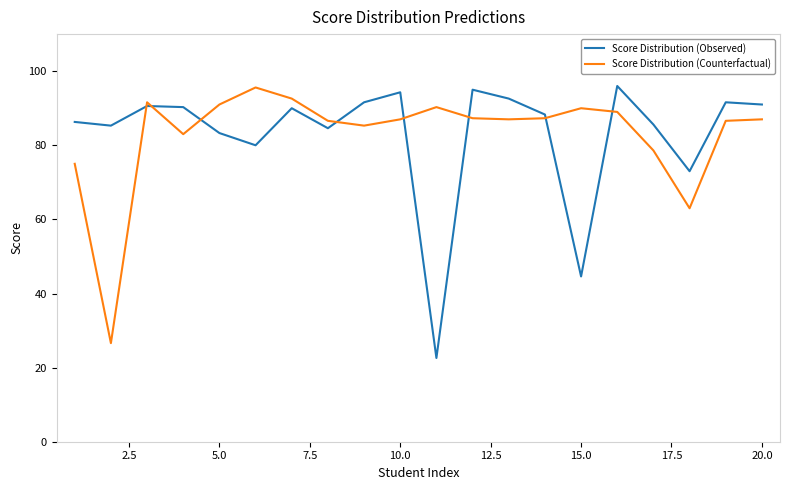

What is the greatest value displayed?

96.0